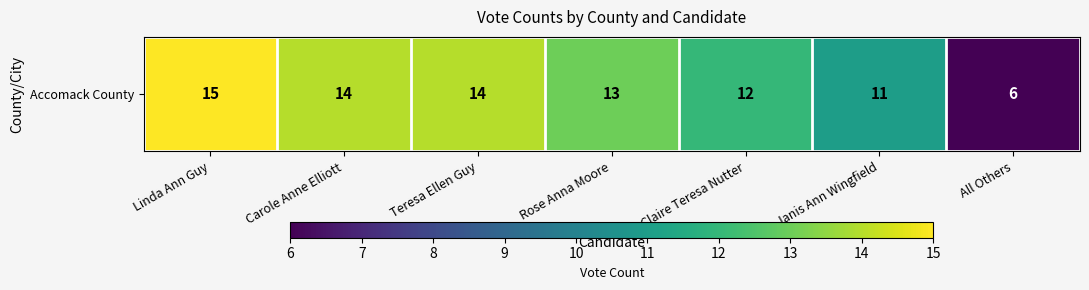

How many values are between 11 and 14?

5